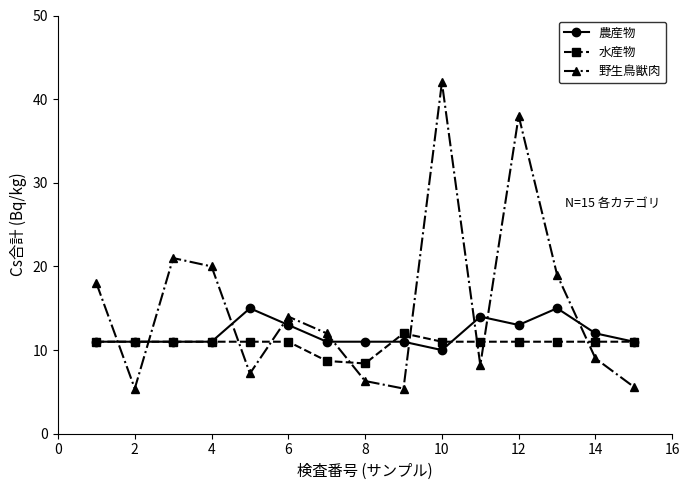

What is the value of the 水産物 point at the 12th from the left?

11.0